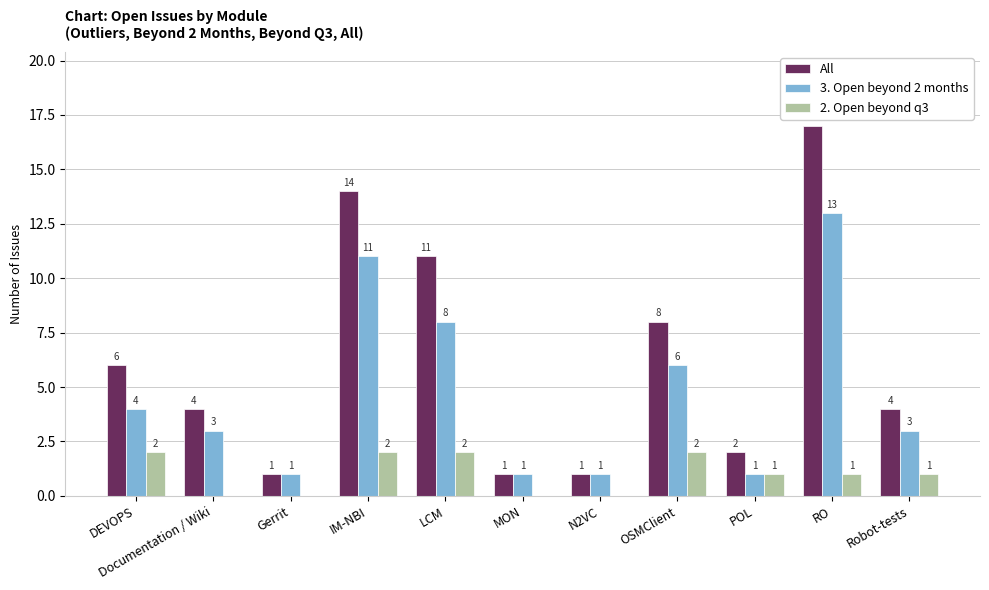

What is the average value of the 3. Open beyond 2 months series?

5